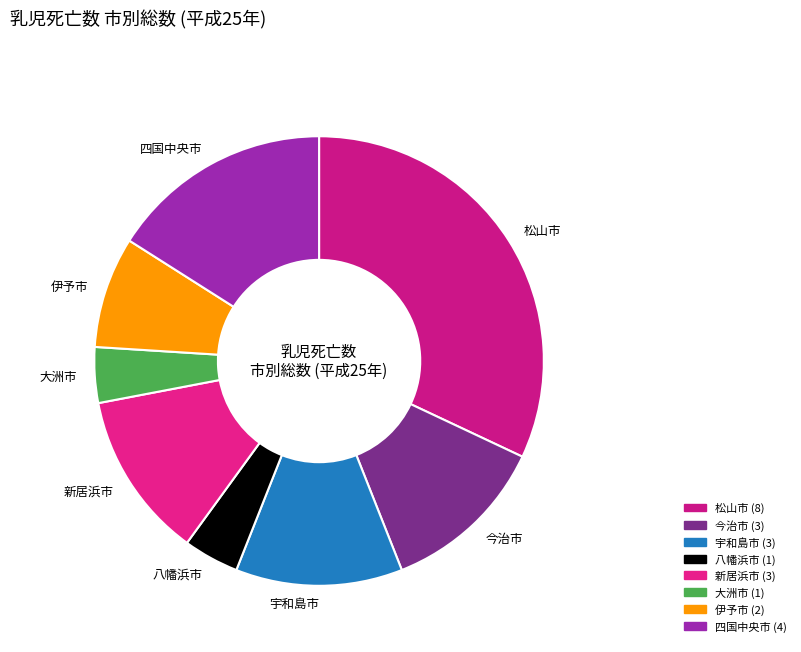

What is the largest slice in the pie chart?

松山市